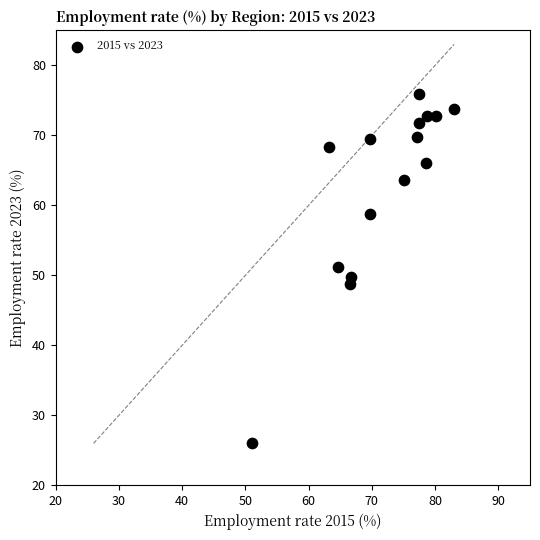

What is the range of Y values (max minus min)?

49.9